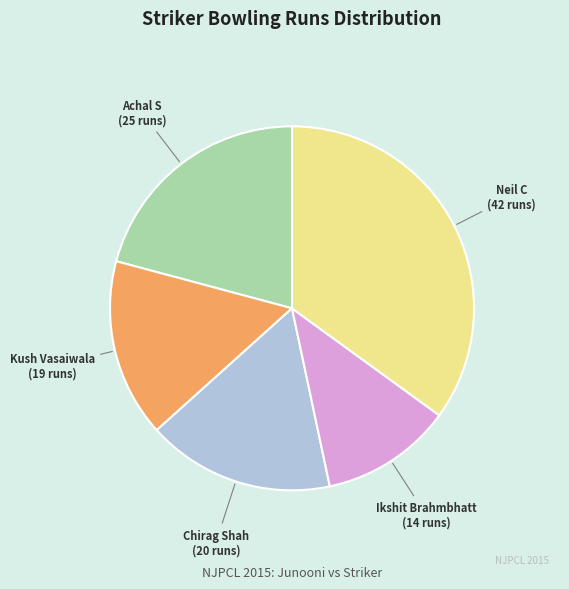

What is the largest slice in the pie chart?

Neil C